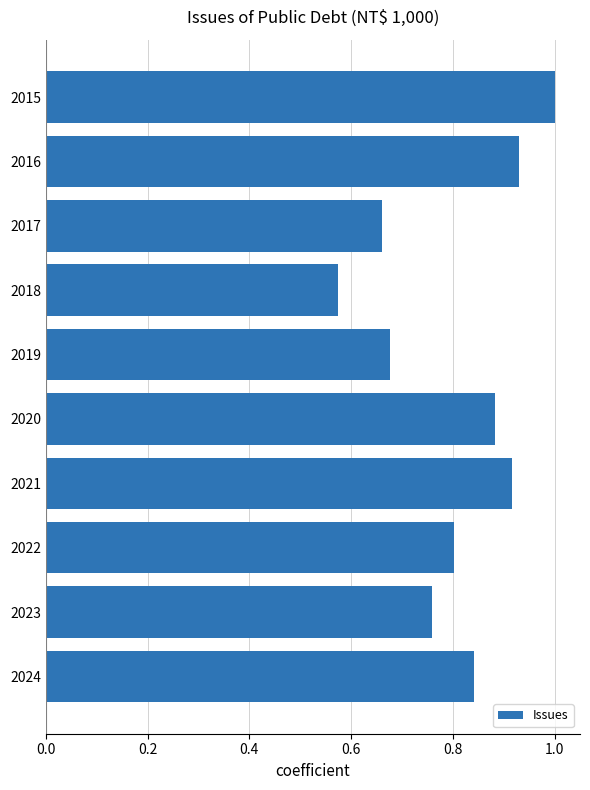

List the labels in order of value, largest first.

2015, 2016, 2021, 2020, 2024, 2022, 2023, 2019, 2017, 2018